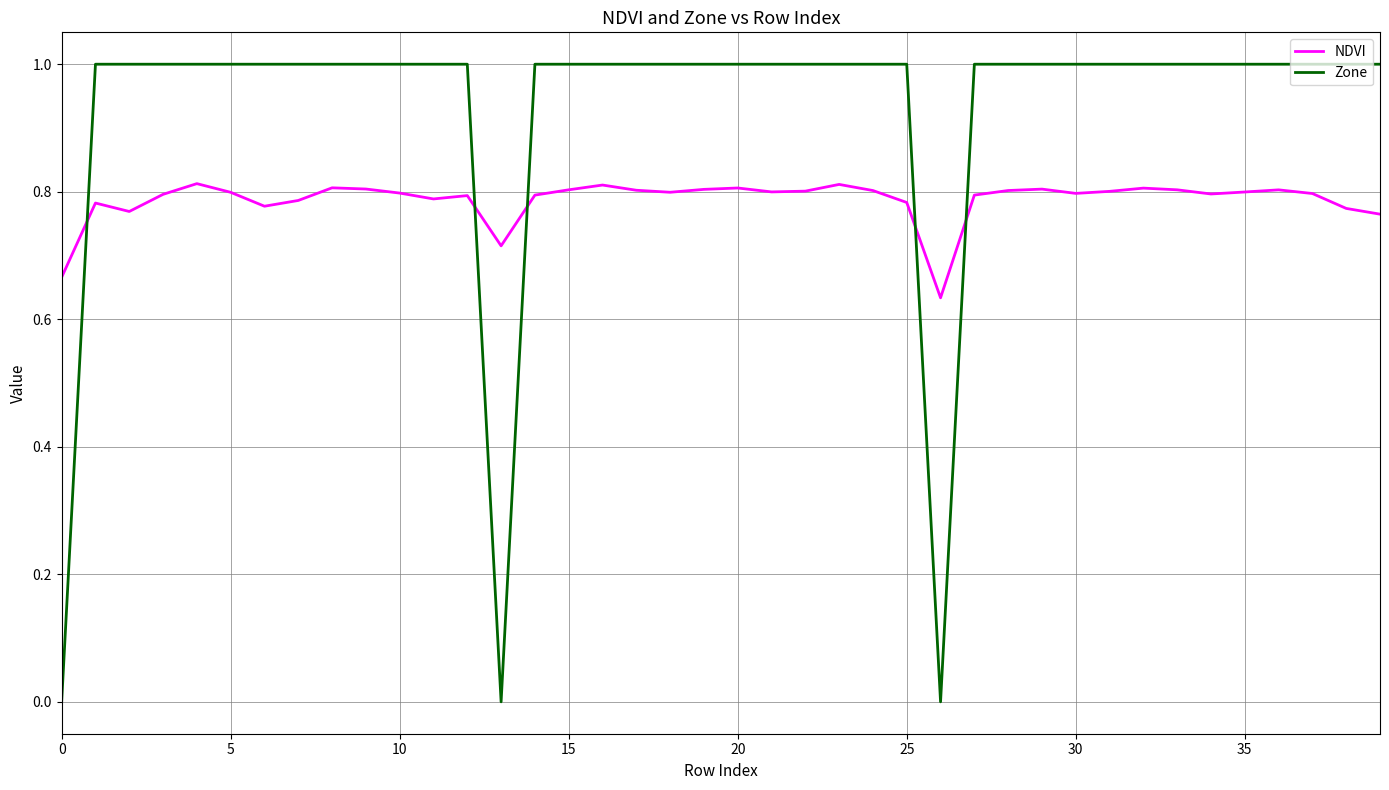

Is this an area chart (filled region under the line)?

No